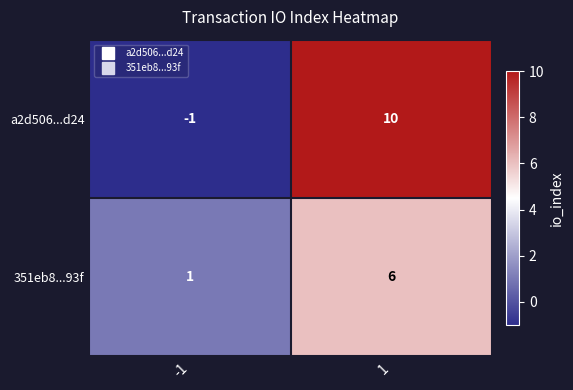

Reading left to right, list all the values displayed in this chart.

a2d506...d24: -1=-1	1=10
351eb8...93f: -1=1	1=6